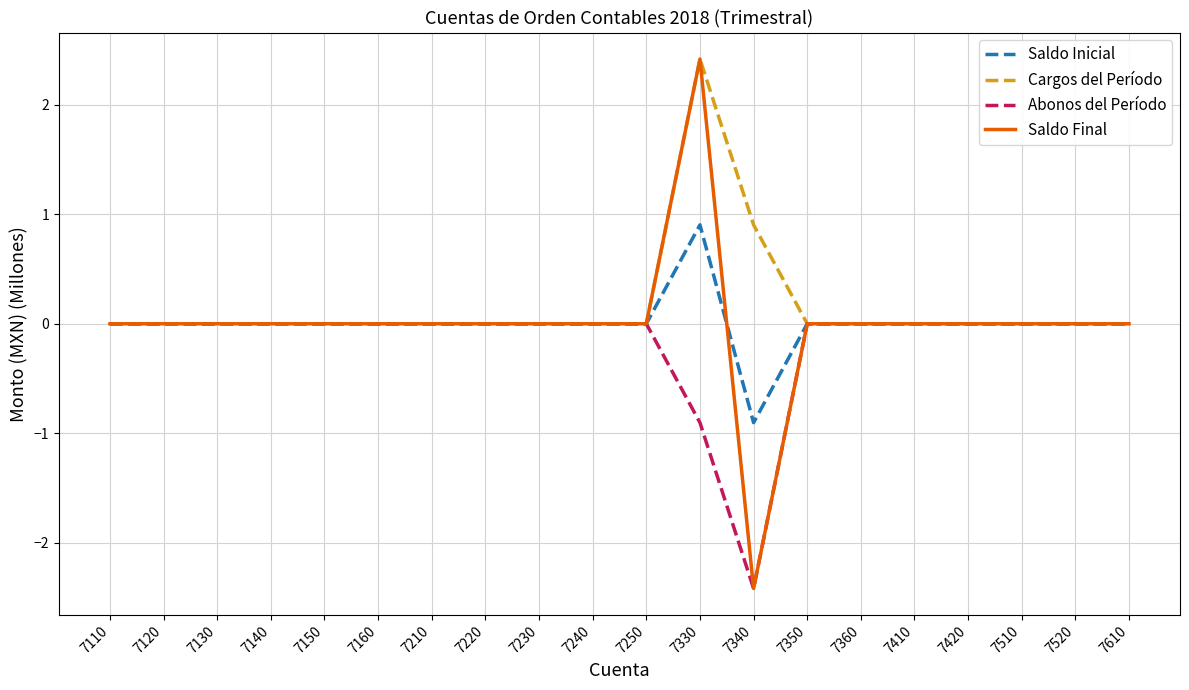

Reading right to left, what are all the values shown in this chart?

Saldo Inicial: 7610=0.0	7520=0.0	7510=0.0	7420=0.0	7410=0.0	7360=0.0	7350=0.0	7340=-0.9	7330=0.9	7250=0.0	7240=0.0	7230=0.0	7220=0.0	7210=0.0	7160=0.0	7150=0.0	7140=0.0	7130=0.0	7120=0.0	7110=0.0
Cargos del Período: 7610=0.0	7520=0.0	7510=0.0	7420=0.0	7410=0.0	7360=0.0	7350=0.0	7340=0.9	7330=2.4	7250=0.0	7240=0.0	7230=0.0	7220=0.0	7210=0.0	7160=0.0	7150=0.0	7140=0.0	7130=0.0	7120=0.0	7110=0.0
Abonos del Período: 7610=0.0	7520=0.0	7510=0.0	7420=0.0	7410=0.0	7360=0.0	7350=0.0	7340=-2.4	7330=-0.9	7250=0.0	7240=0.0	7230=0.0	7220=0.0	7210=0.0	7160=0.0	7150=0.0	7140=0.0	7130=0.0	7120=0.0	7110=0.0
Saldo Final: 7610=0.0	7520=0.0	7510=0.0	7420=0.0	7410=0.0	7360=0.0	7350=0.0	7340=-2.4	7330=2.4	7250=0.0	7240=0.0	7230=0.0	7220=0.0	7210=0.0	7160=0.0	7150=0.0	7140=0.0	7130=0.0	7120=0.0	7110=0.0